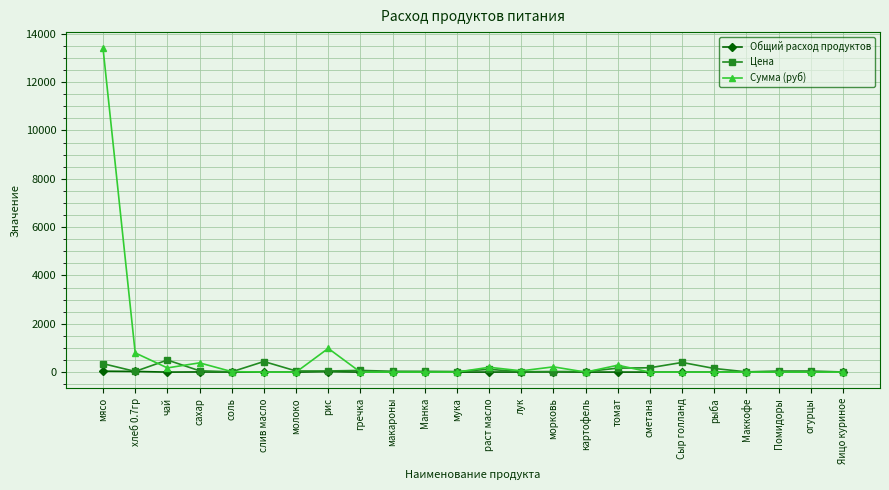

What is the sum of all Сумма (руб) values?

16508.1